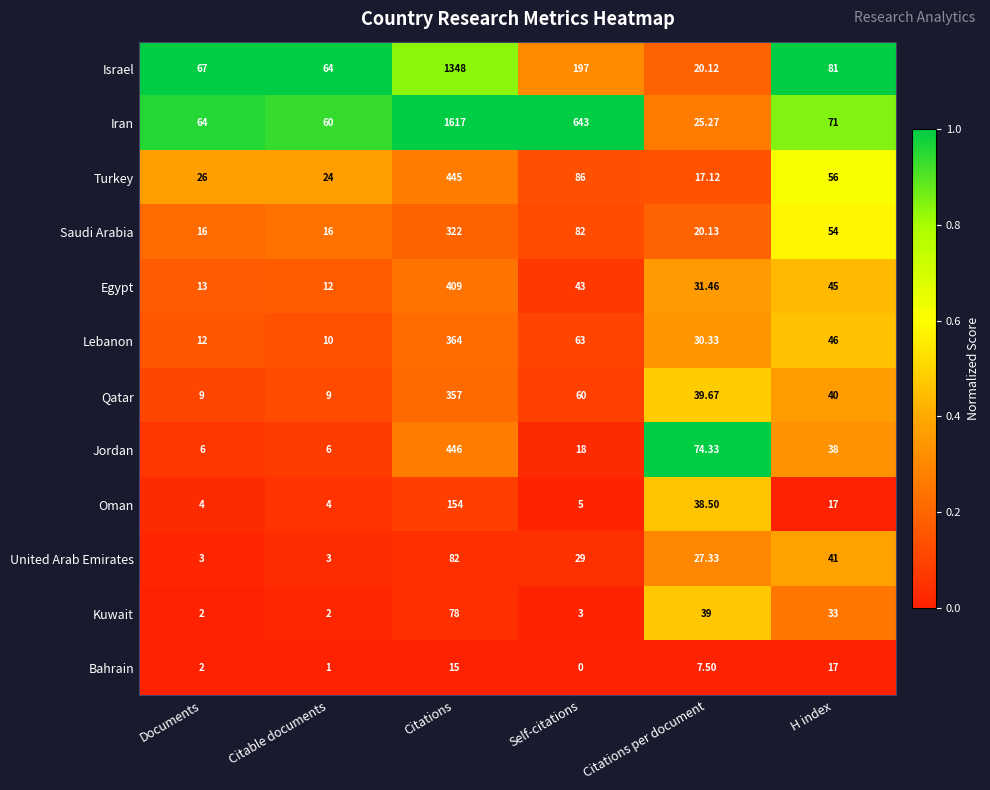

Rank the series at Citations per document from highest to lowest value.

Jordan, Qatar, Kuwait, Oman, Egypt, Lebanon, United Arab Emirates, Iran, Saudi Arabia, Israel, Turkey, Bahrain